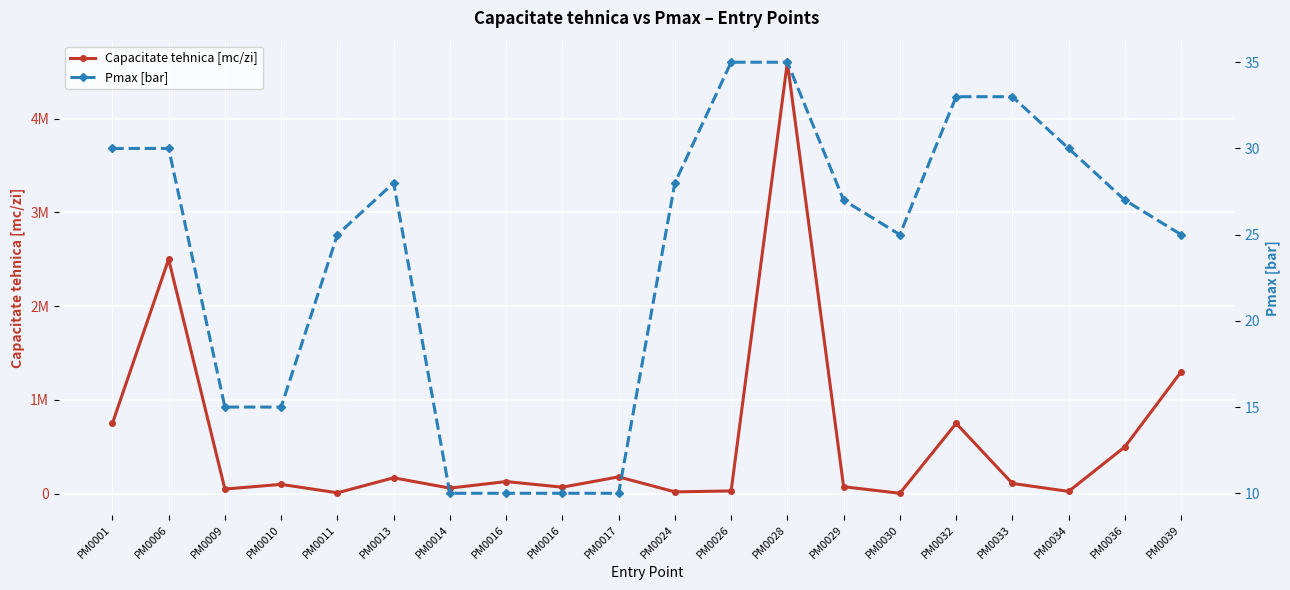

What is the smallest value displayed?

10